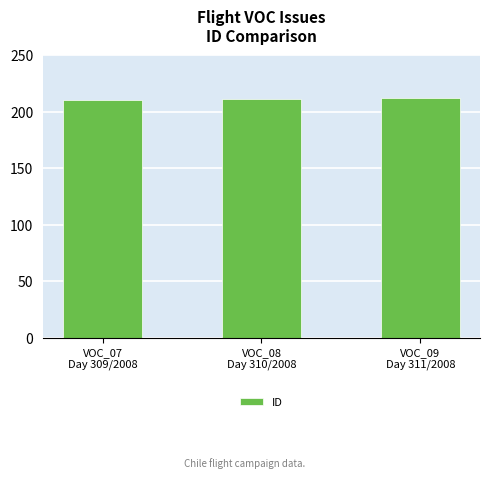

What is the maximum value shown in the chart?

212